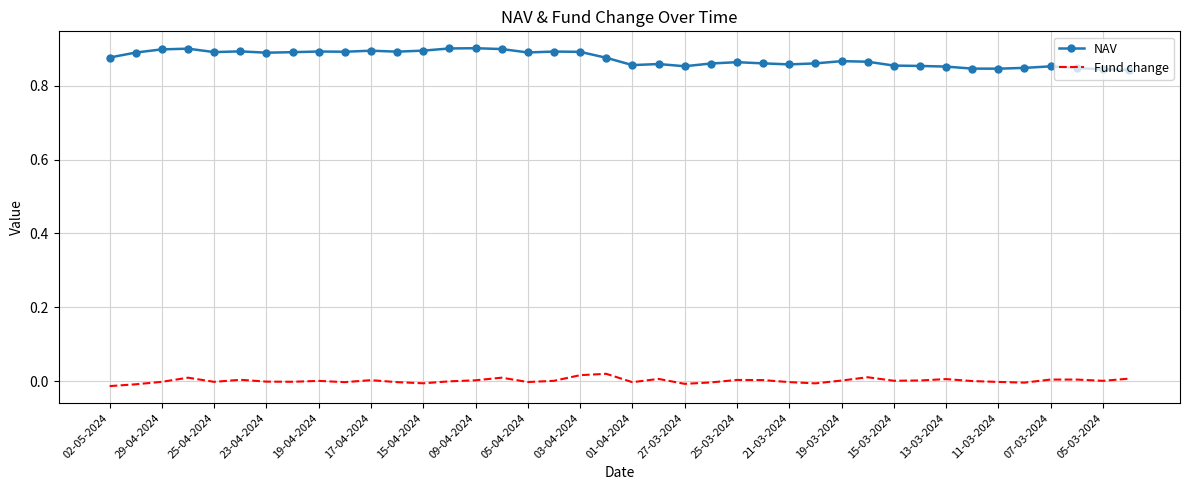

Rank the series by their average value, from highest to lowest.

NAV, Fund change